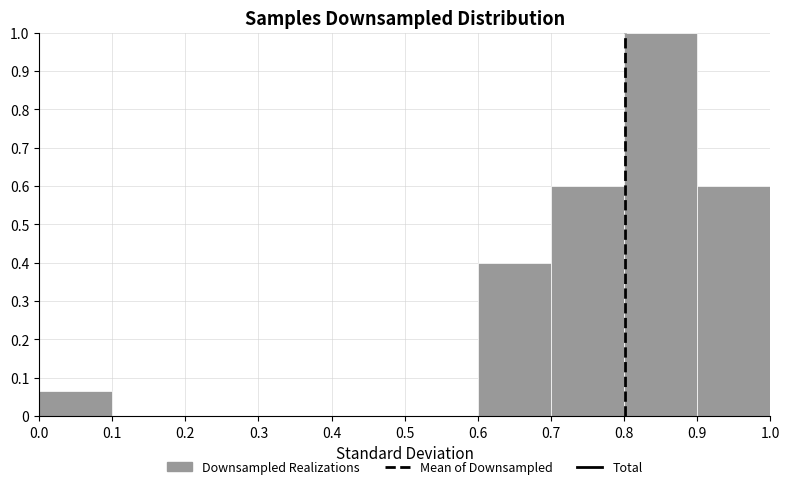

How tall is the bar that spans 0.9 to 1.0 on the x-axis? The values are not printed on the chart, so give them approximately, as read against the axis.

0.60